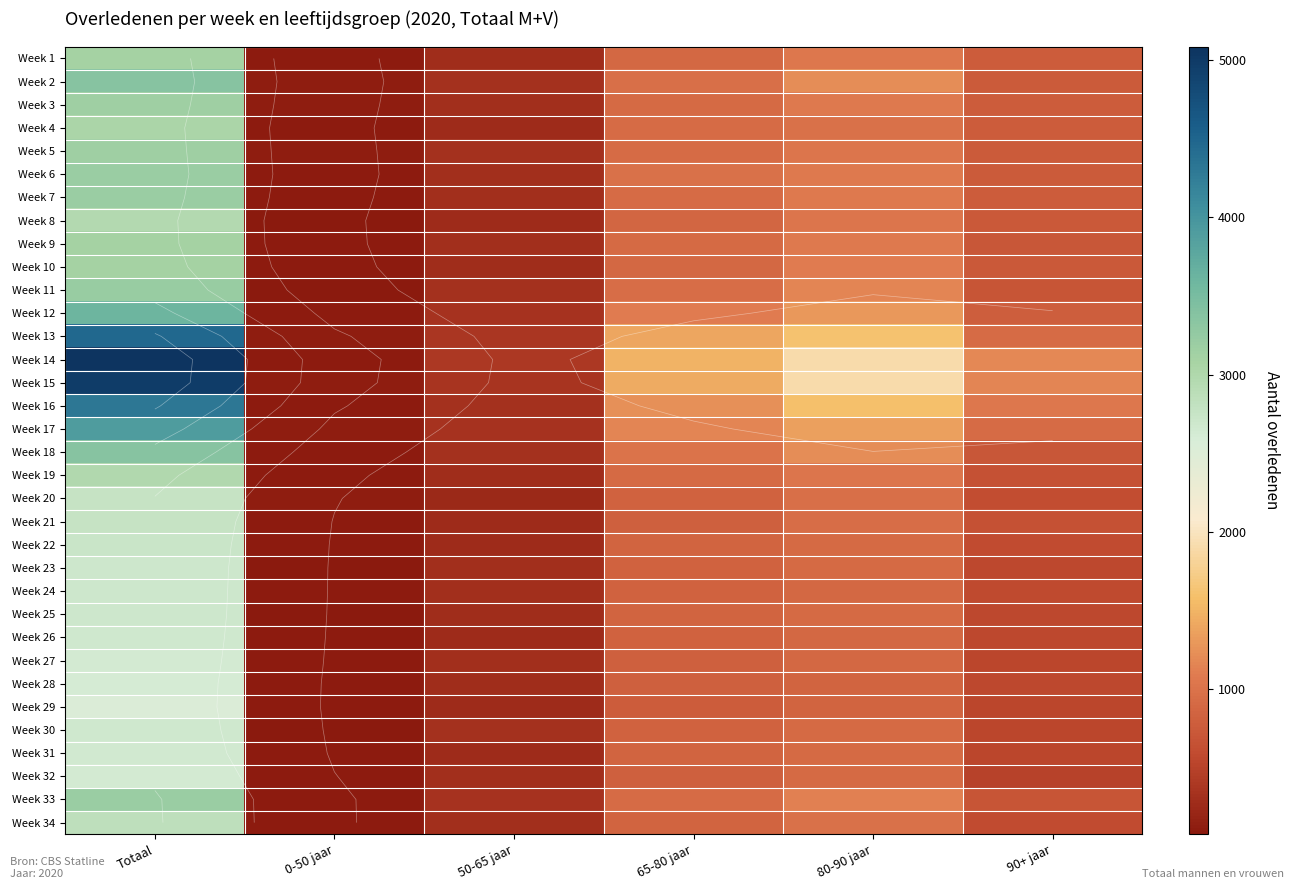

Where does the Week 9 series first go above 911?

Totaal